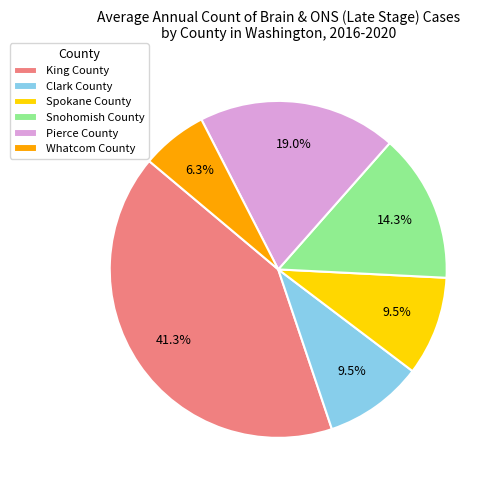

Does Clark County represent more than half of the total?

No